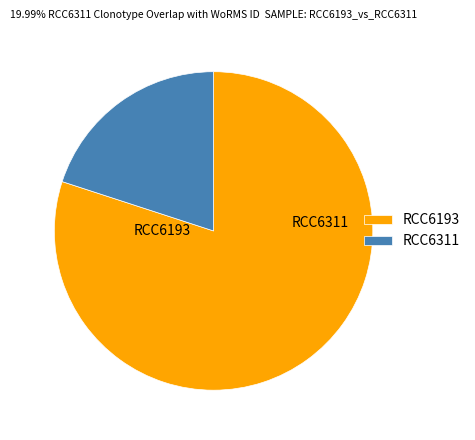

How many segments does this pie chart have?

2